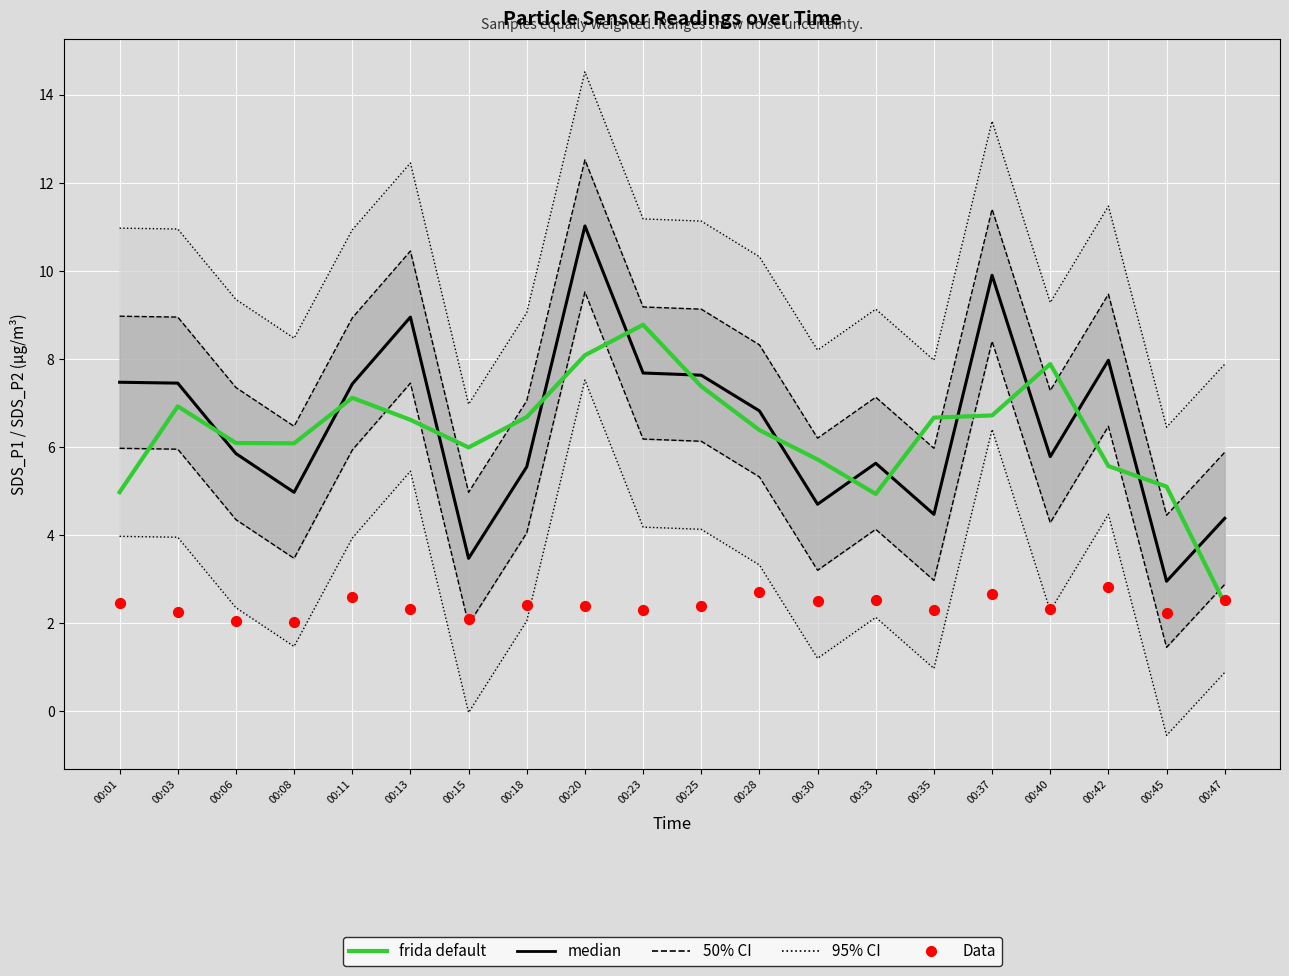

What is the total value across all series at 00:42?

16.4